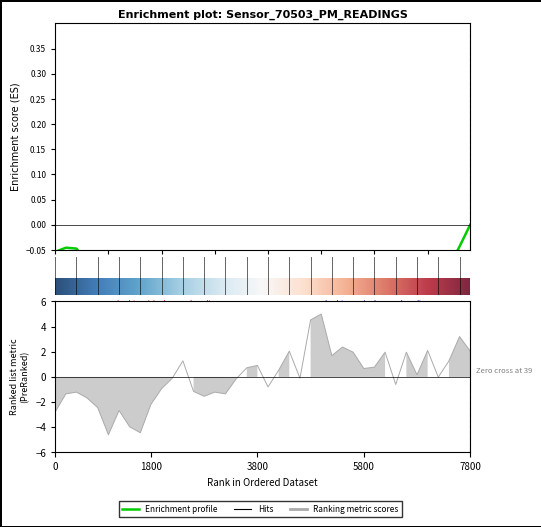

How many points are lower than both their immediate neighbors (excluding endpoints)?

11